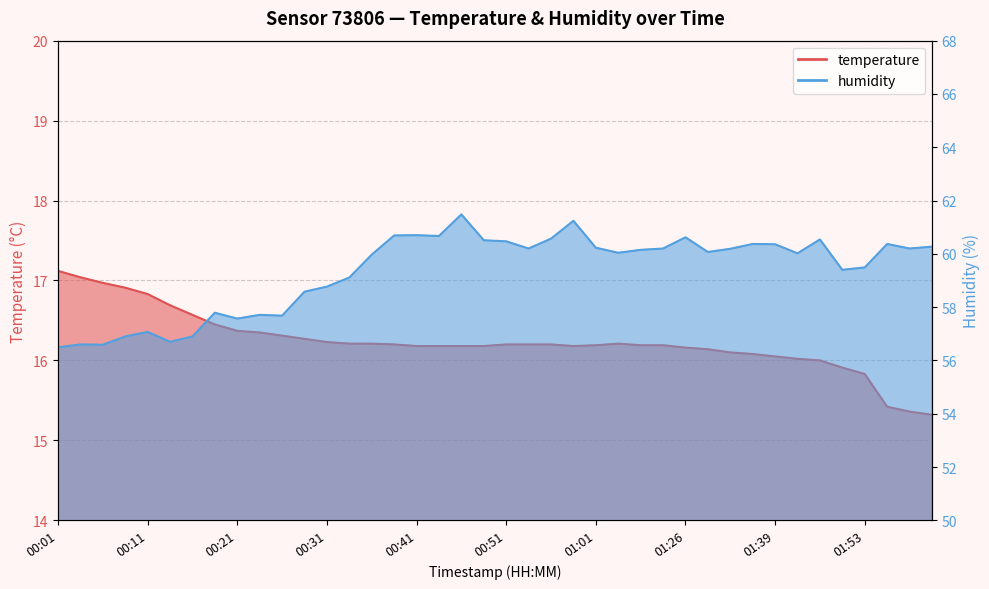

What is the total value across all series at 00:03?

73.6